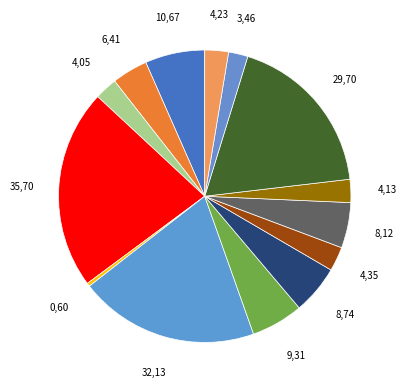

Rank the categories by value from highest to lowest.

Котлеты домашние, Бутерброд с сыром, Котлеты/биточки/шницели, Салат из квашеной капусты, Плоды свежие яблоки, Хлеб пшеничный, Суп русский с говядиной, Каша рисовая рассыпчатая, Салат из свеклы и моркови, Хлеб ржано-пшеничный, Изделия макаронные, Соус белый основной, Напиток из шиповника, Чай с сахаром